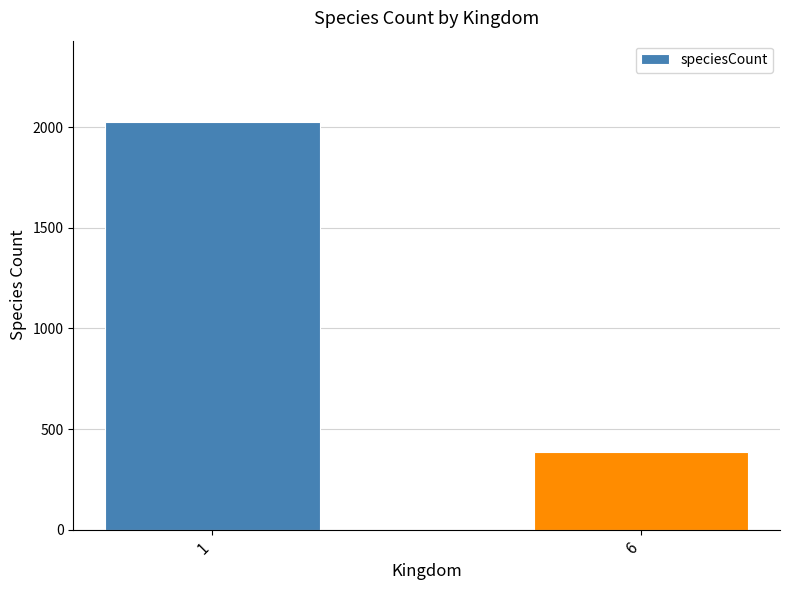

What is the change in value from 1 to 6?

-1638